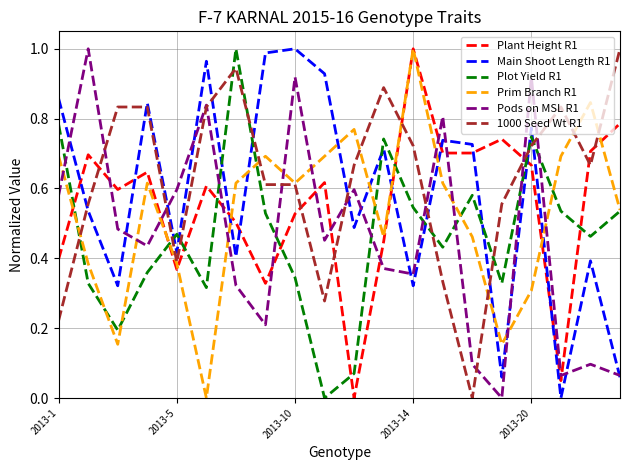

Does the chart have visible grid lines?

Yes